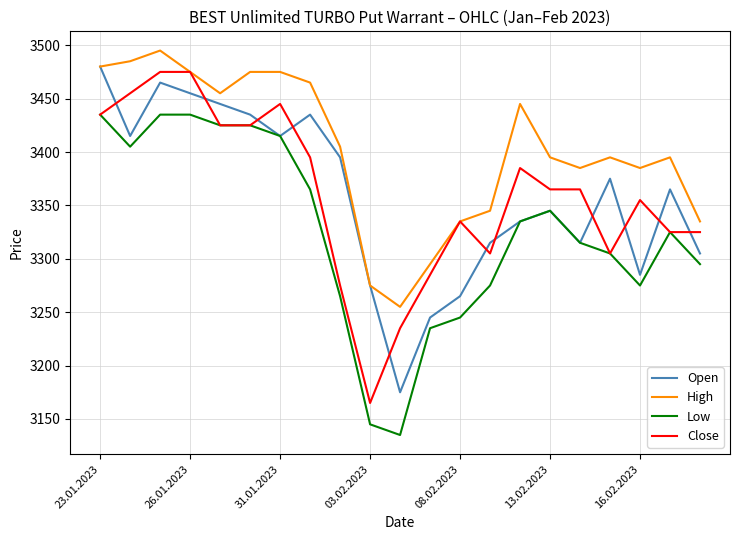

True or false: Low and High cross at least once.

False